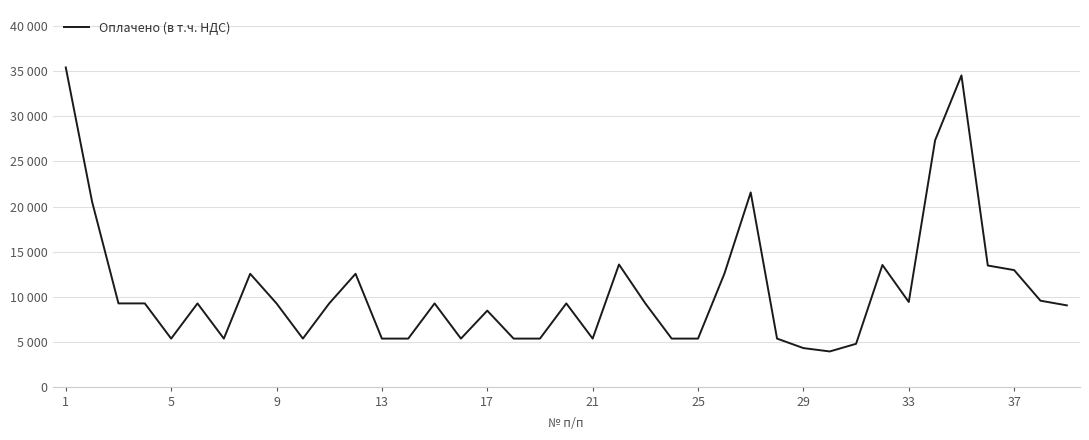

Does the chart display data point markers on the line(s)?

No